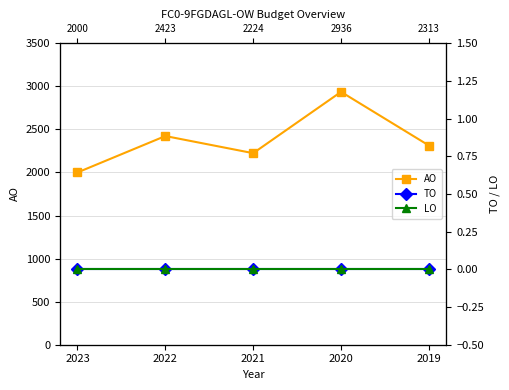

Which has a higher value, 2019 or 2022?

2022